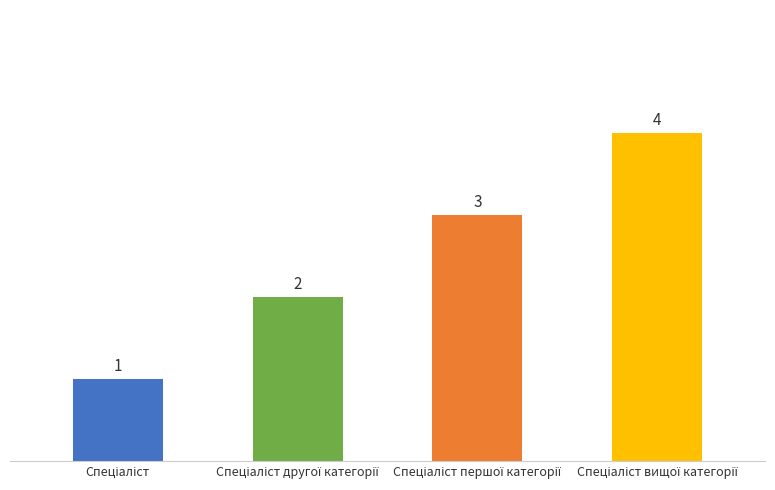

Count the values in the range 2 to 4.

3